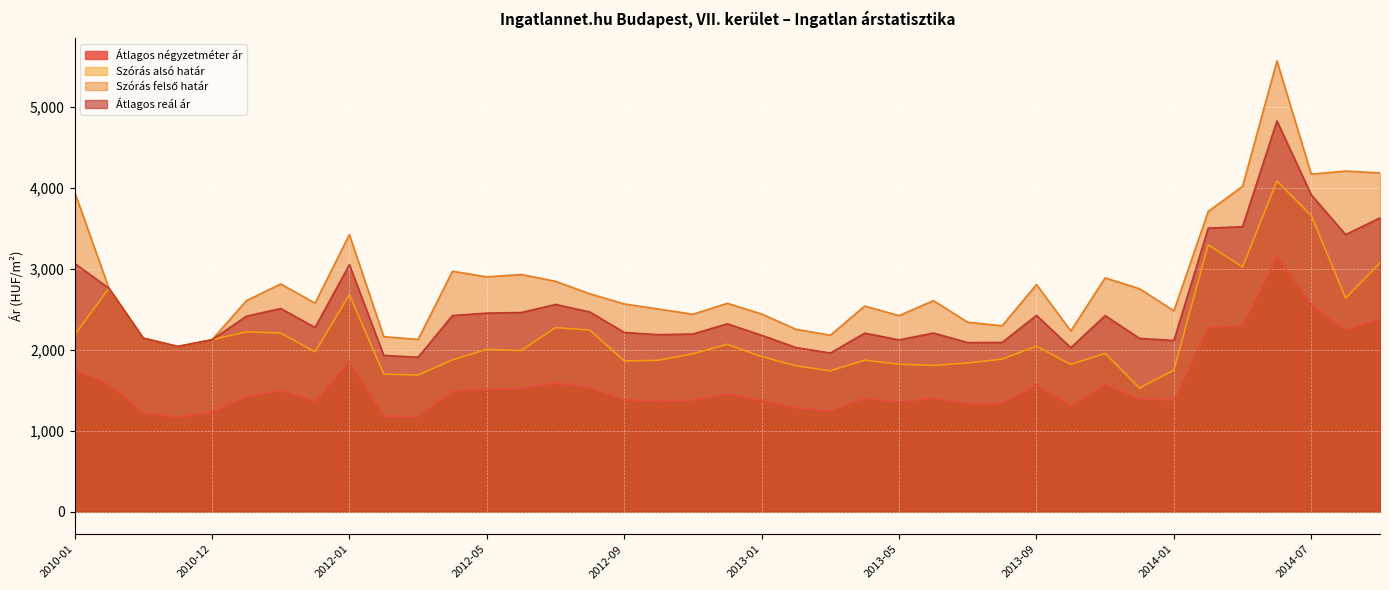

The value of Átlagos reál ár at 2010-03 is 2757. True or false?

True